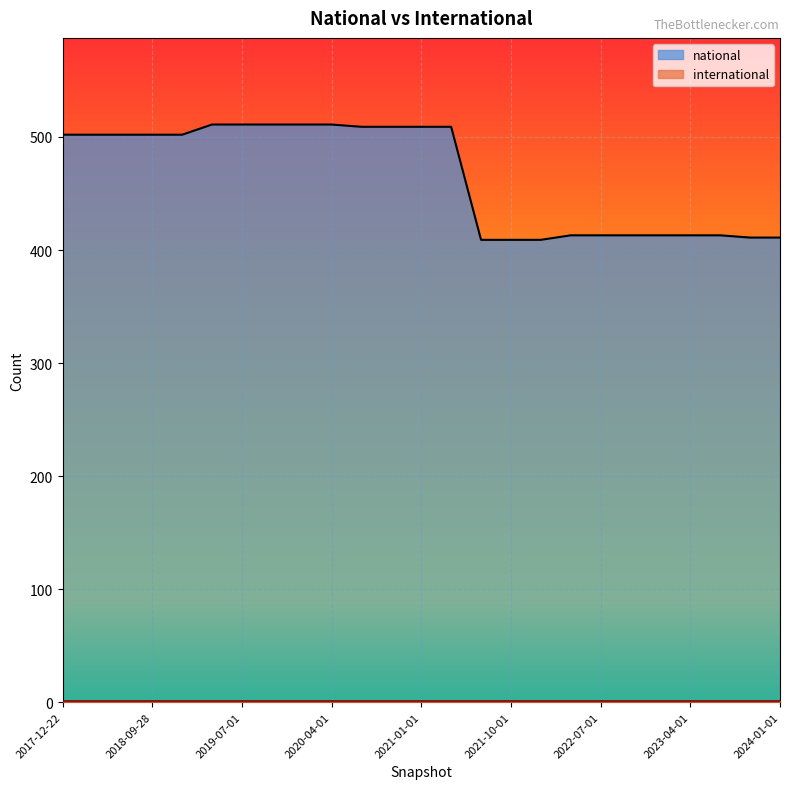

Count the number of categories in the chart.

25